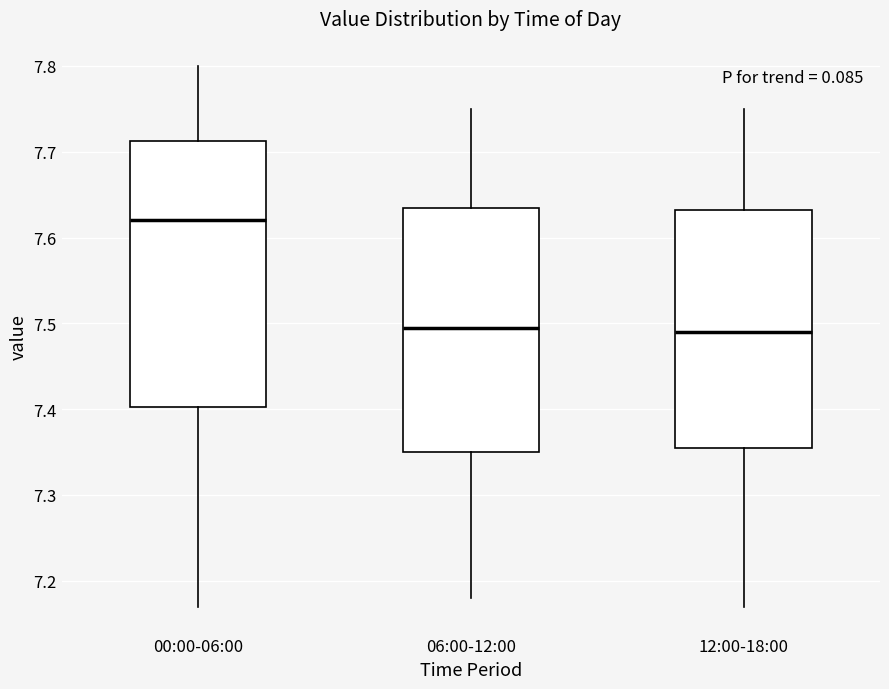

Where does the upper whisker of the box for 12:00-18:00 end on the y-axis? The values are not printed on the chart, so give them approximately, as read against the axis.

7.75